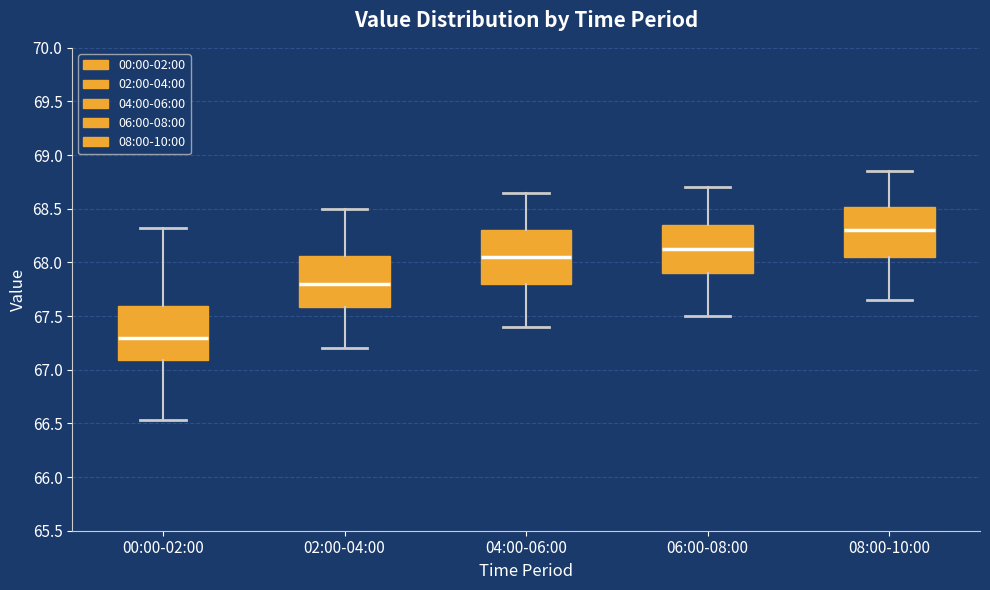

Where is the lower edge of the box for 06:00-08:00 on the y-axis? The values are not printed on the chart, so give them approximately, as read against the axis.

67.90